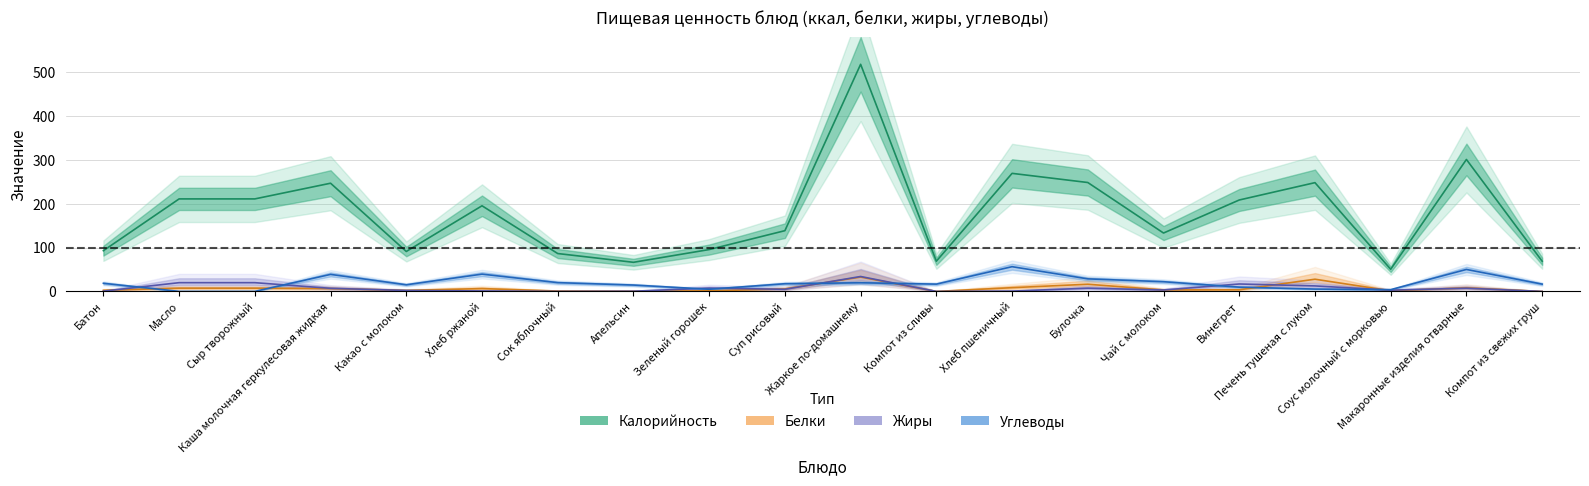

Rank the series by their maximum value, from lowest to highest.

Белки, Жиры, Углеводы, Калорийность